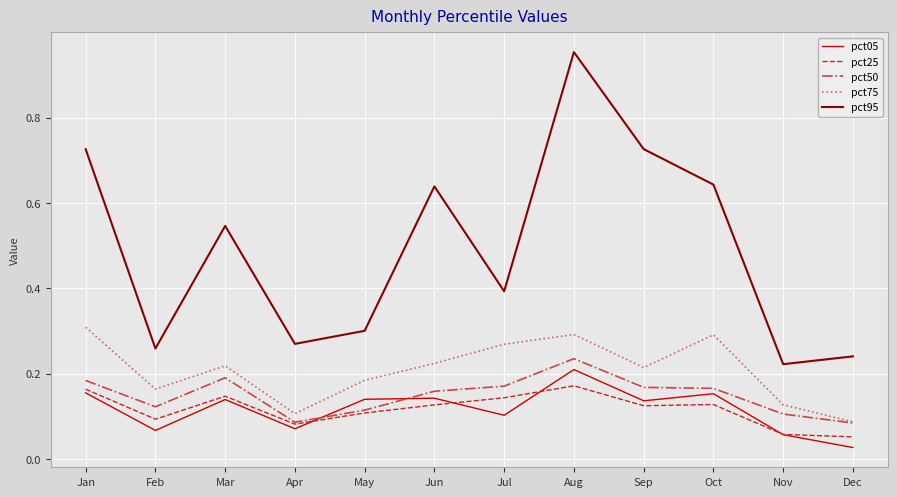

Which series has the widest spread of values?

pct95